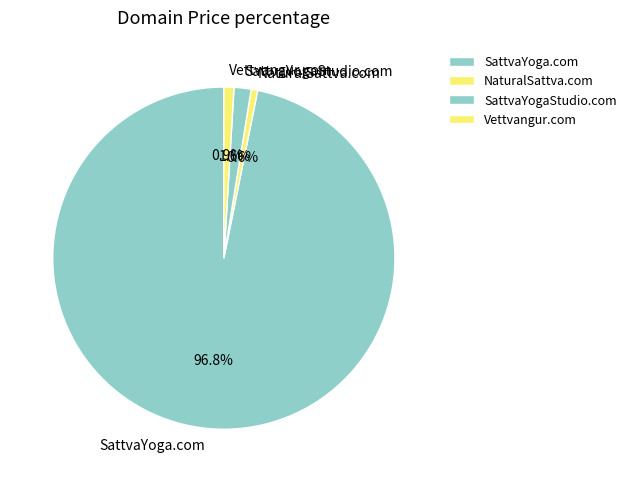

Does SattvaYoga.com account for over 50% of the chart?

Yes